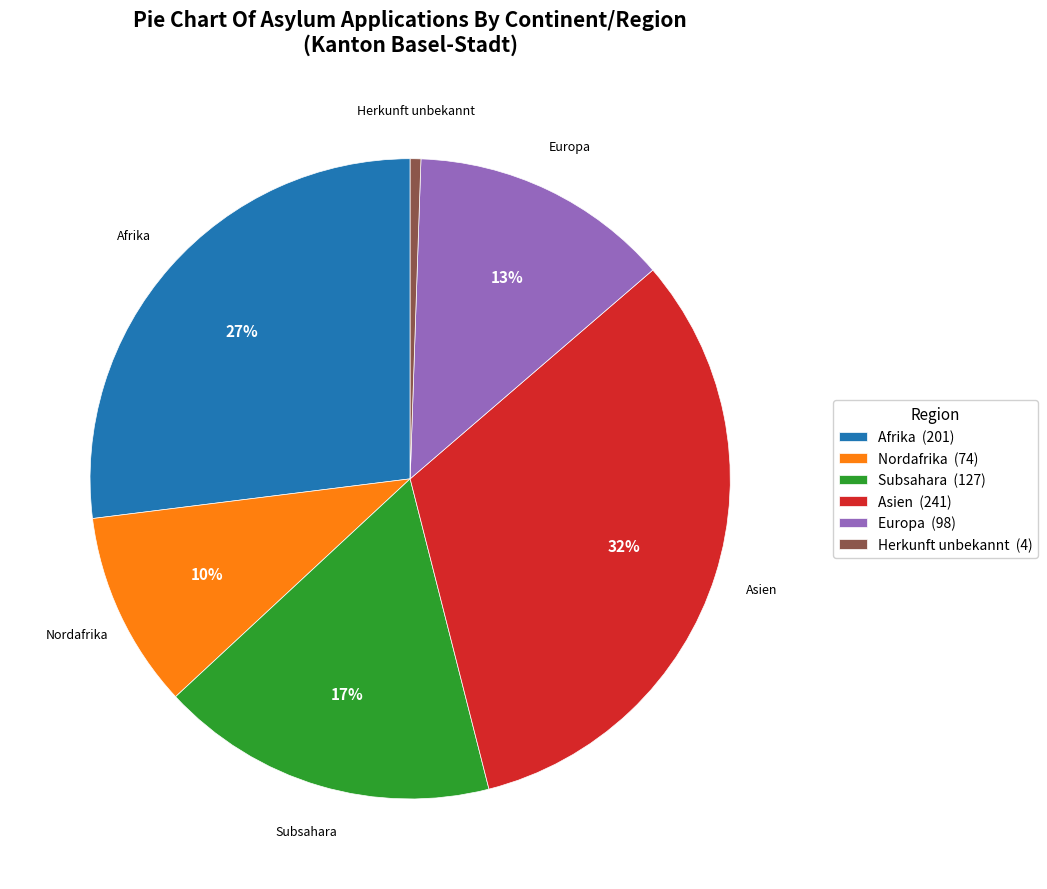

What percentage is the Afrika slice, to the nearest percent?

27%